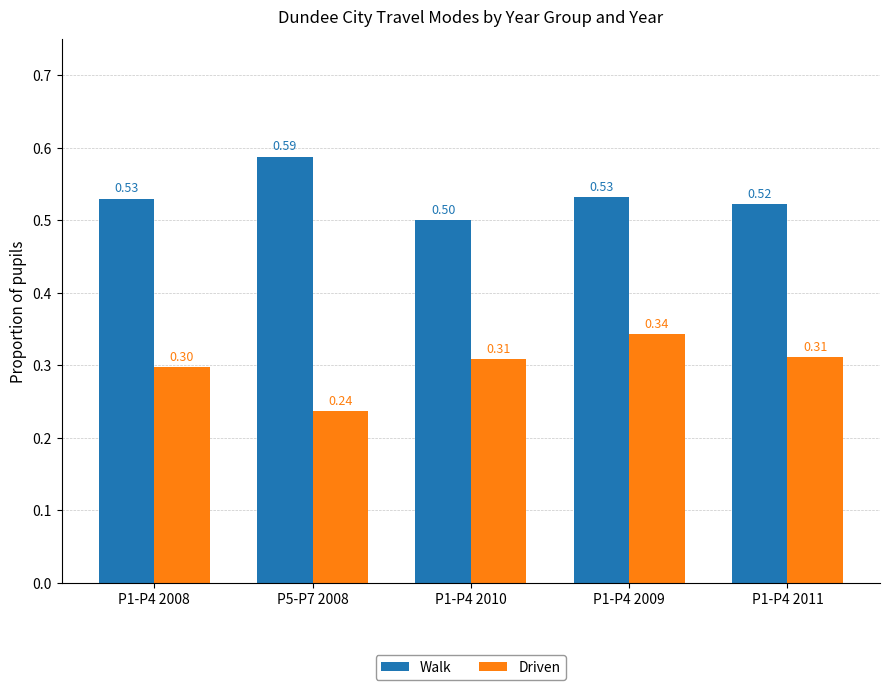

Rank the series by their maximum value, from highest to lowest.

Walk, Driven